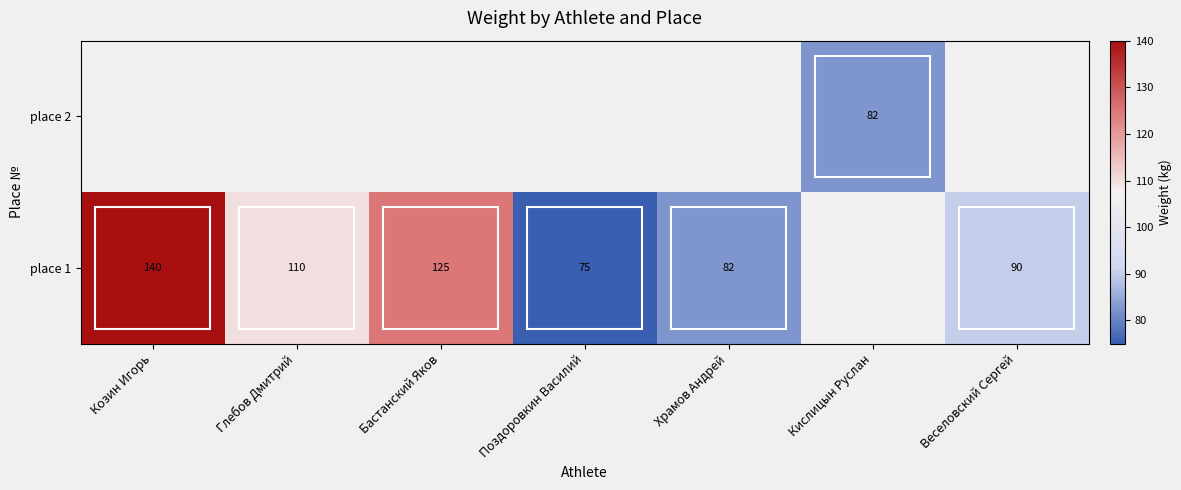

How many data points in place 1 are above 110?

2